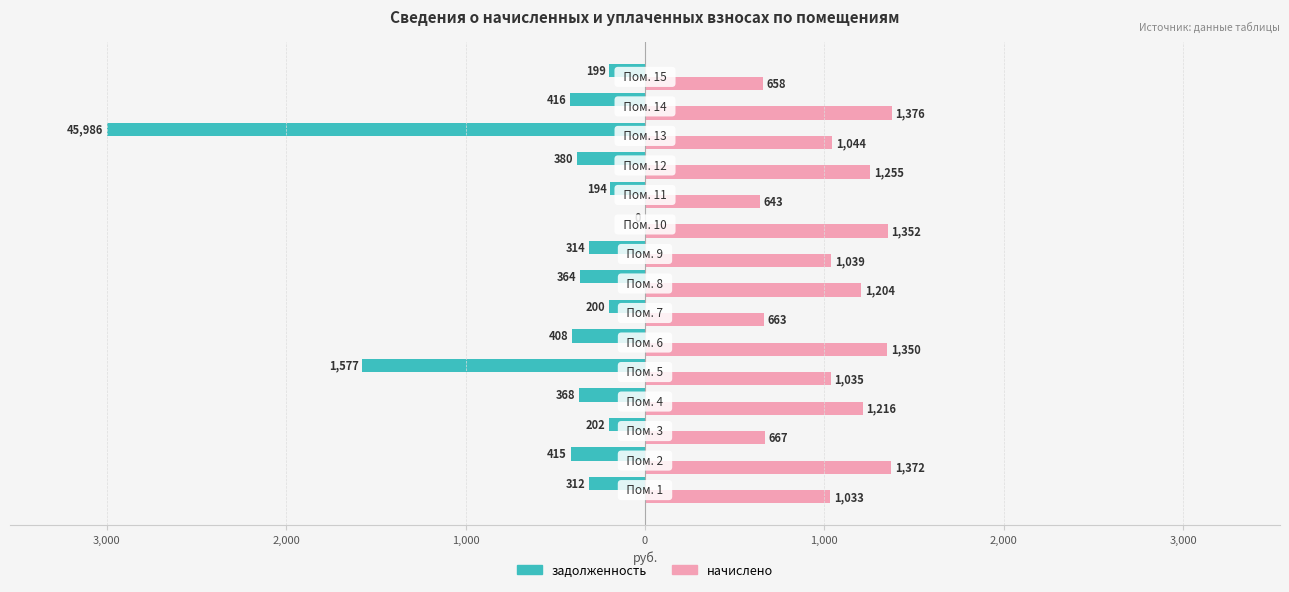

List the series in order of their overall mean, highest first.

начислено, задолженность